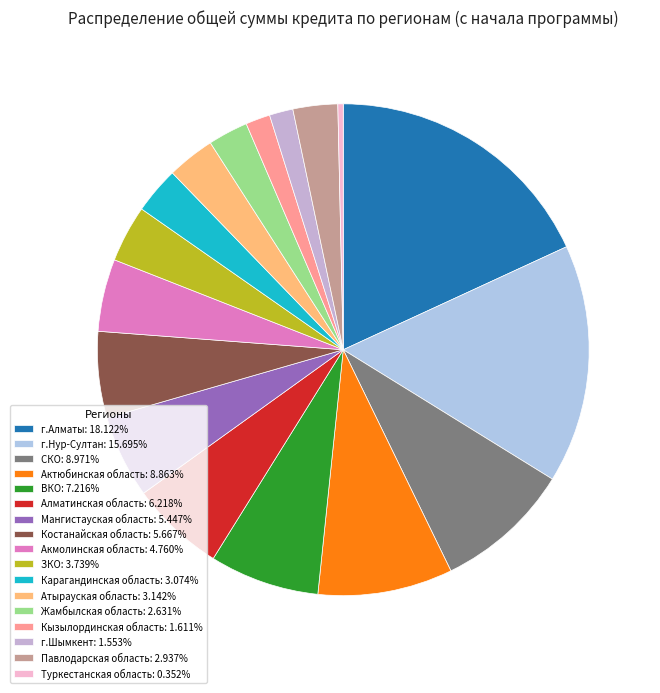

Does any single category account for the majority?

No